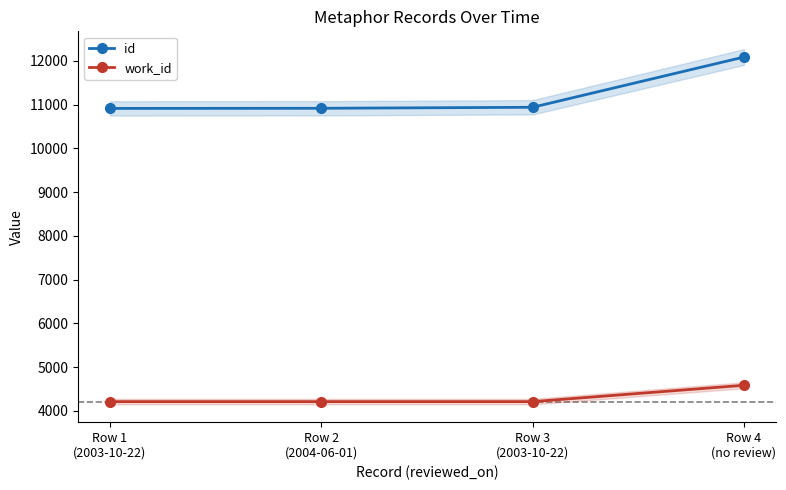

Count the work_id values in the range 4209 to 4583.

4